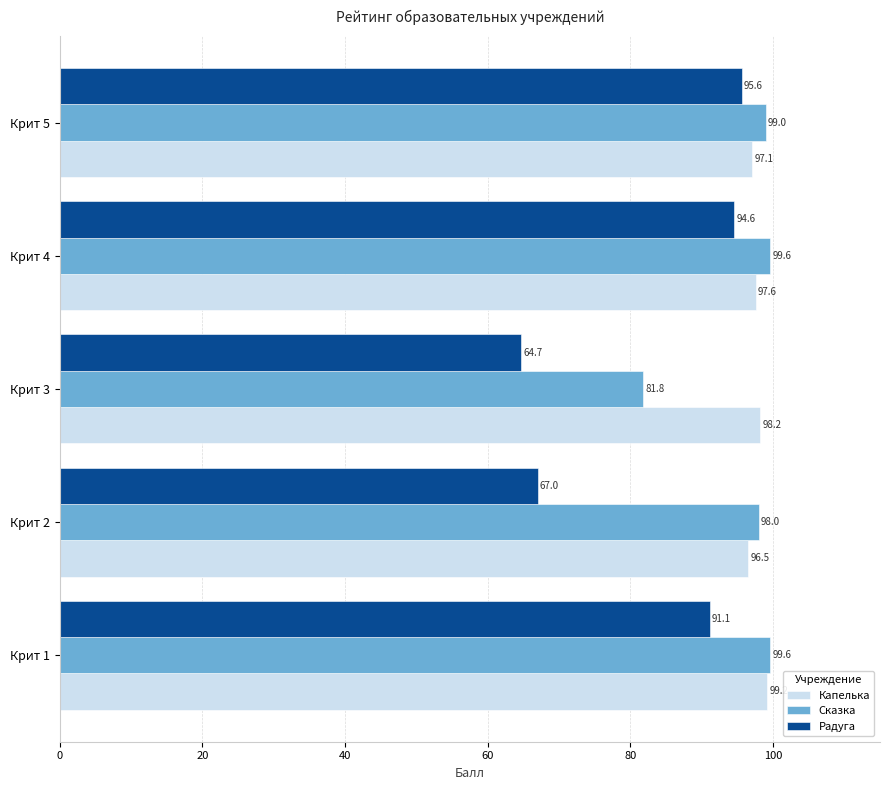

List the series in order of their peak value, lowest first.

Радуга, Капелька, Сказка